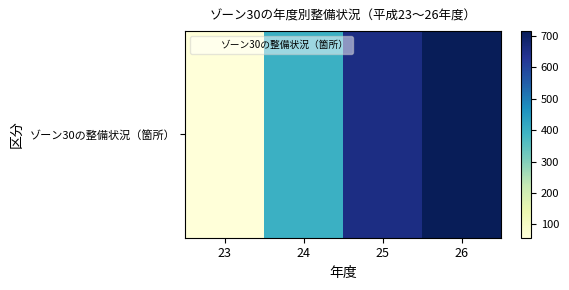

Rank the categories by value from lowest to highest.

23, 24, 25, 26